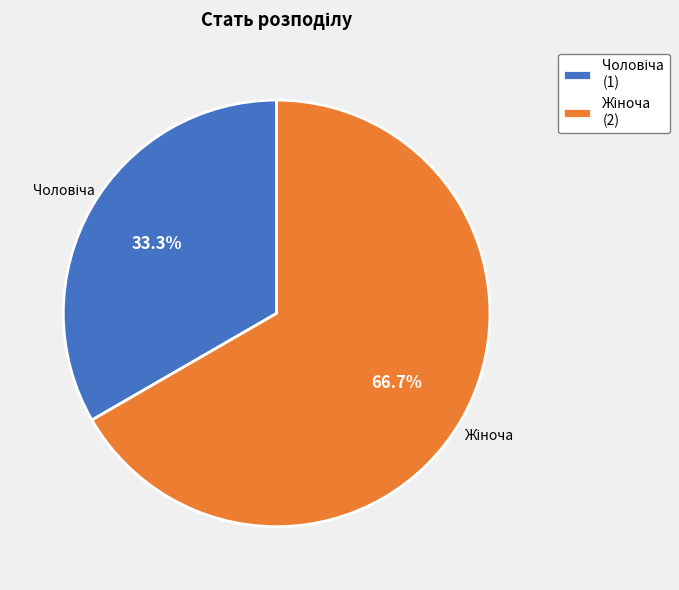

Does any single category account for the majority?

Yes